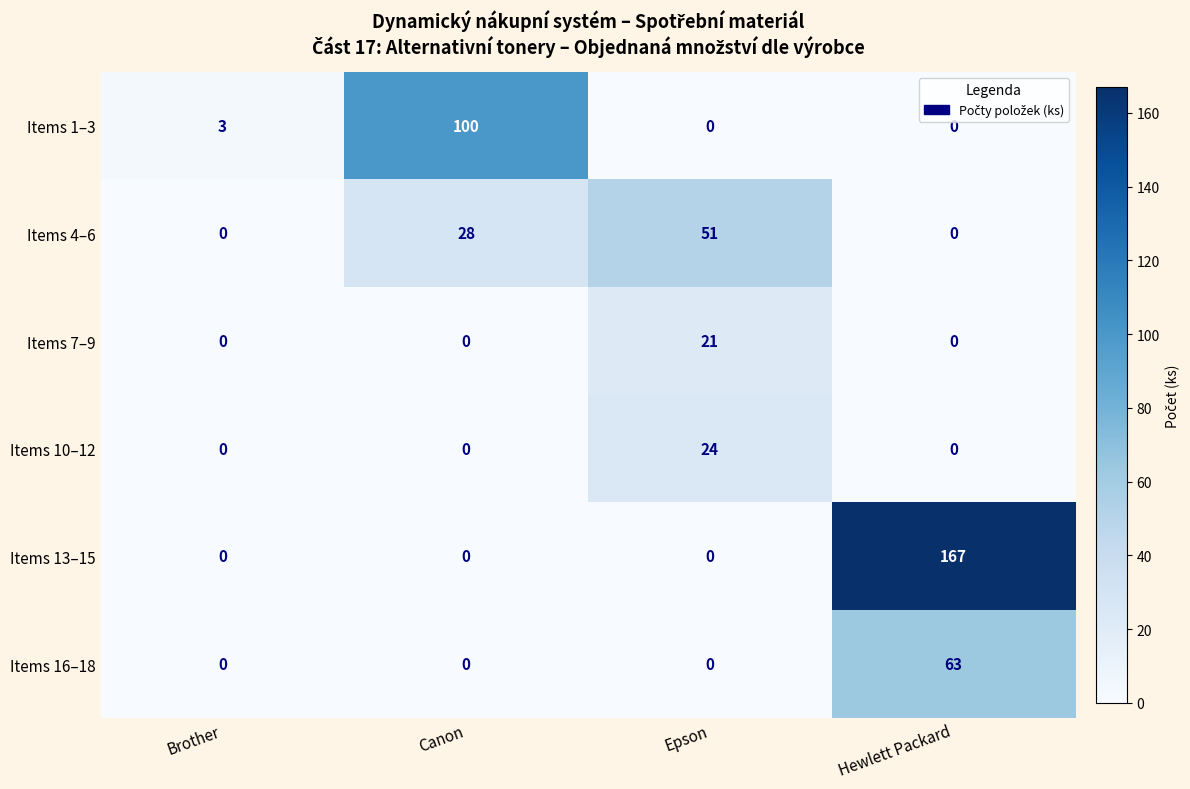

The Items 16–18 series shows 0 at Epson. True or false?

True